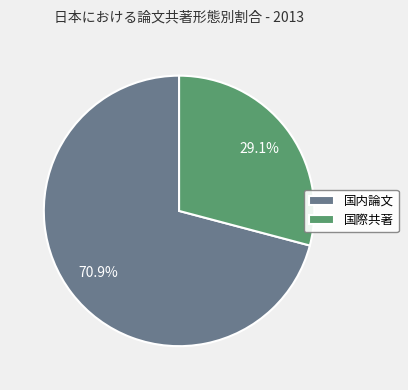

Does 国内論文 represent more than half of the total?

Yes